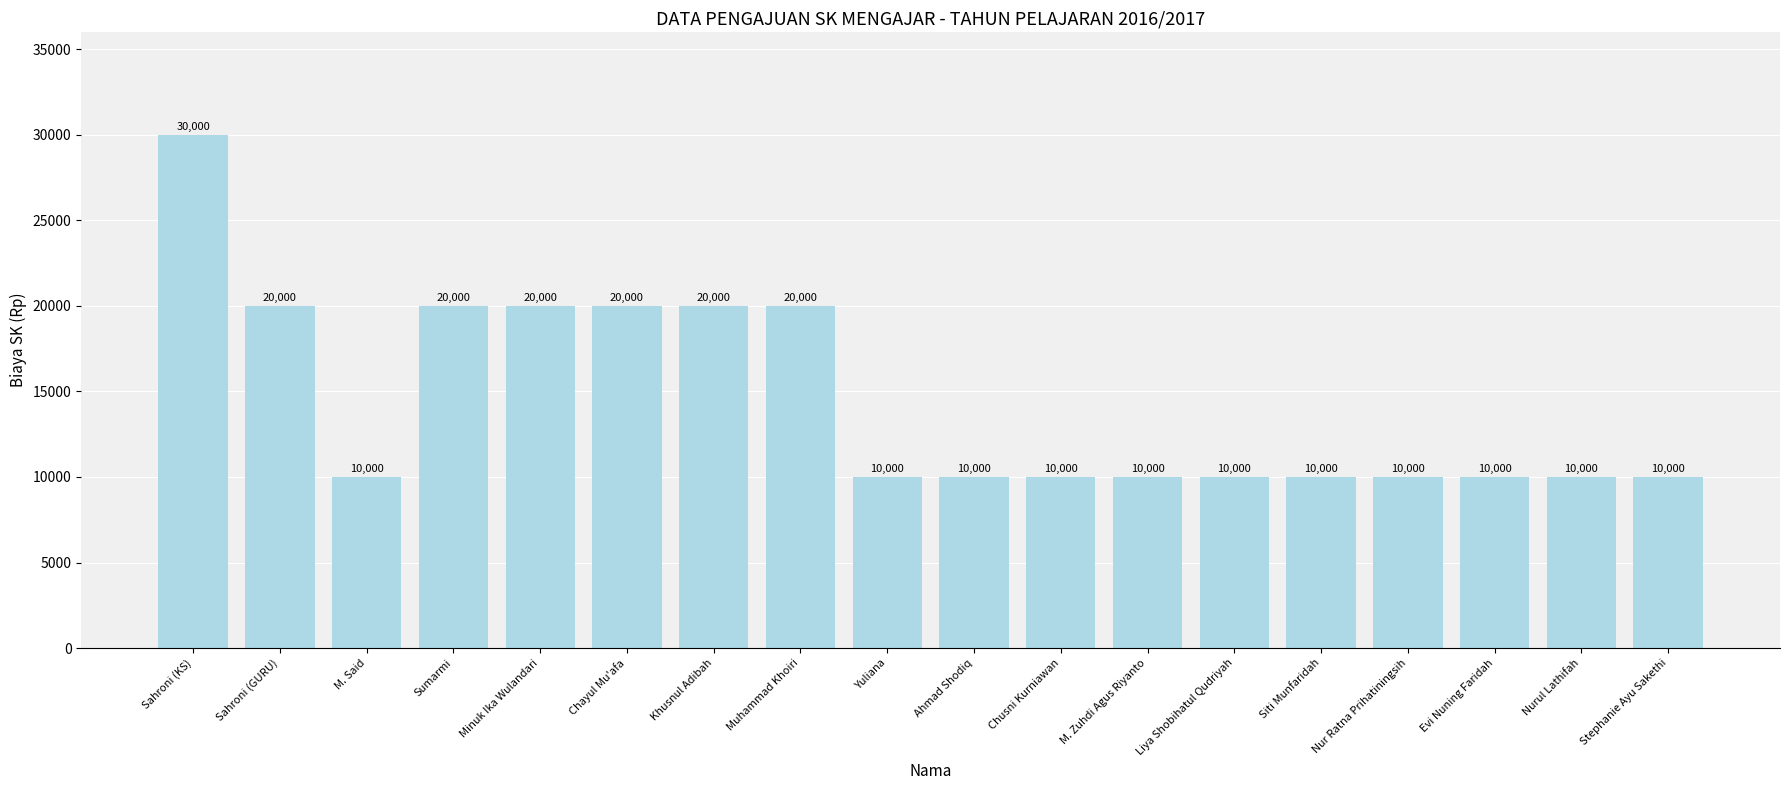

What is the label of the 3rd bar from the right?

Evi Nuning Faridah